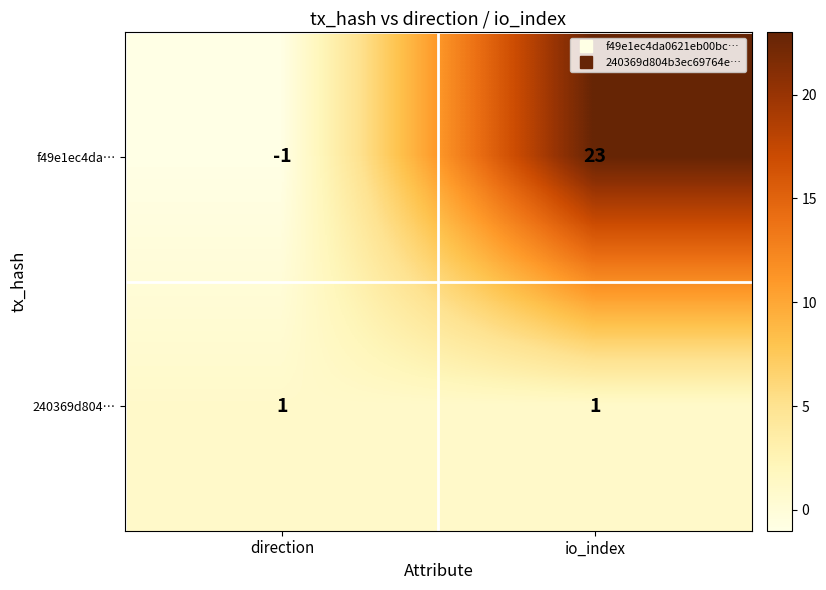

What is the difference between the f49e1ec4da… values at io_index and direction?

24